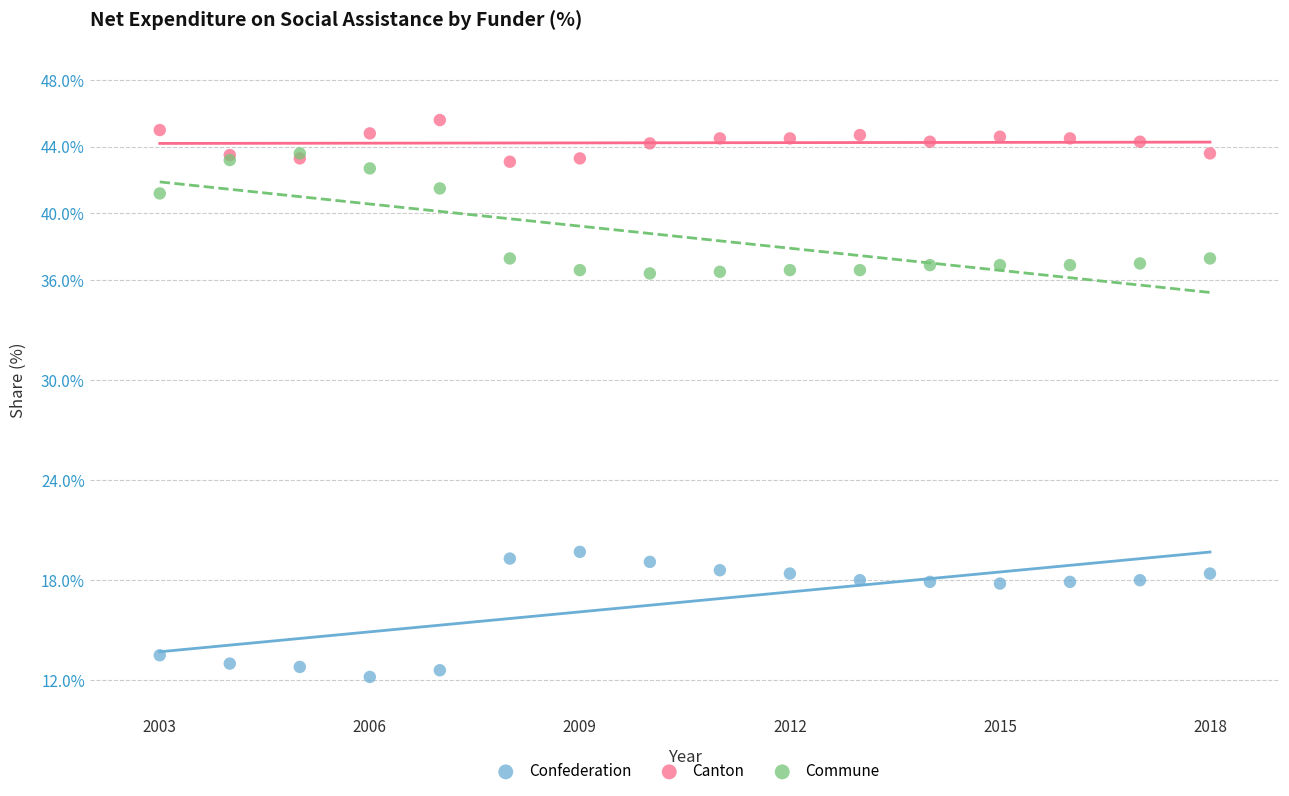

What are all the series names shown in the legend?

Confederation, Canton, Commune